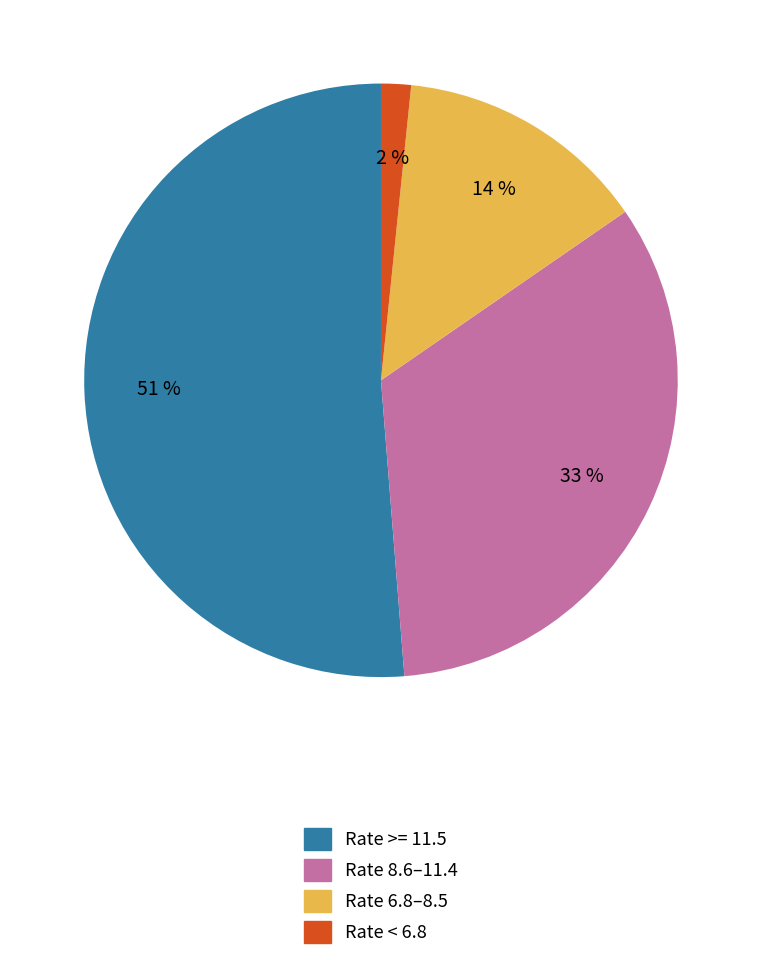

Does any single category account for the majority?

Yes